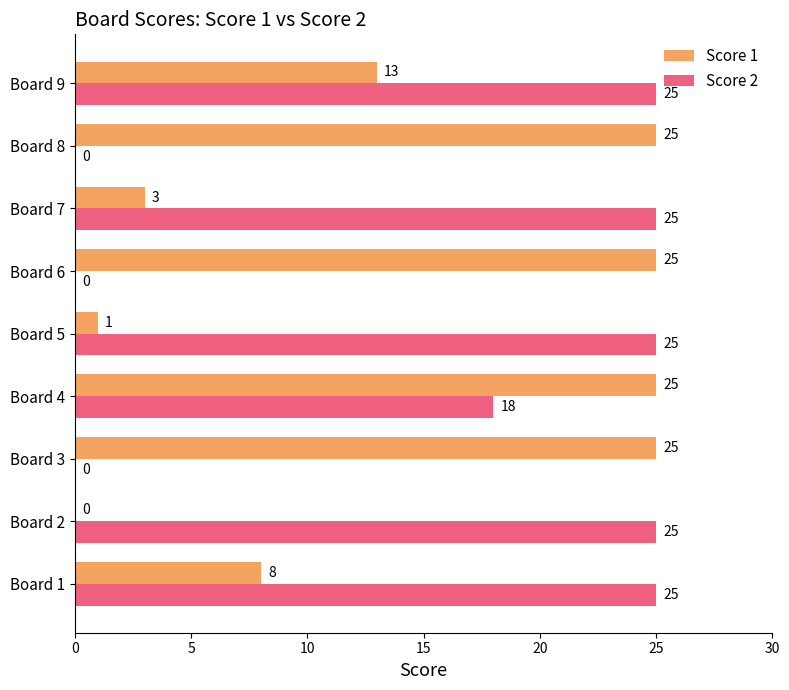

What is the sum of the Score 1 values at Board 4 and Board 1?

33